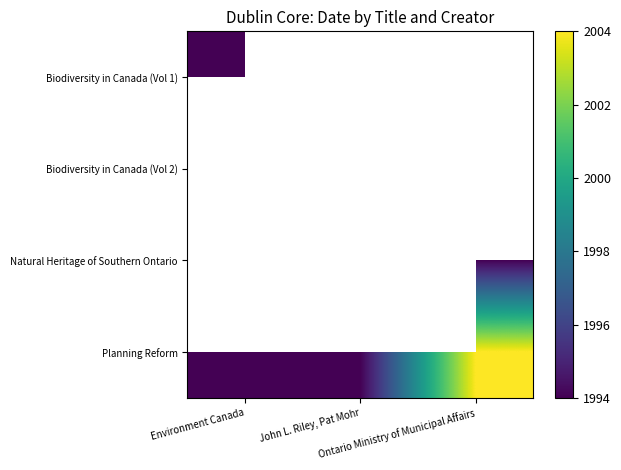

At which label is Biodiversity in Canada (Vol 1) closest to 1994?

Environment Canada